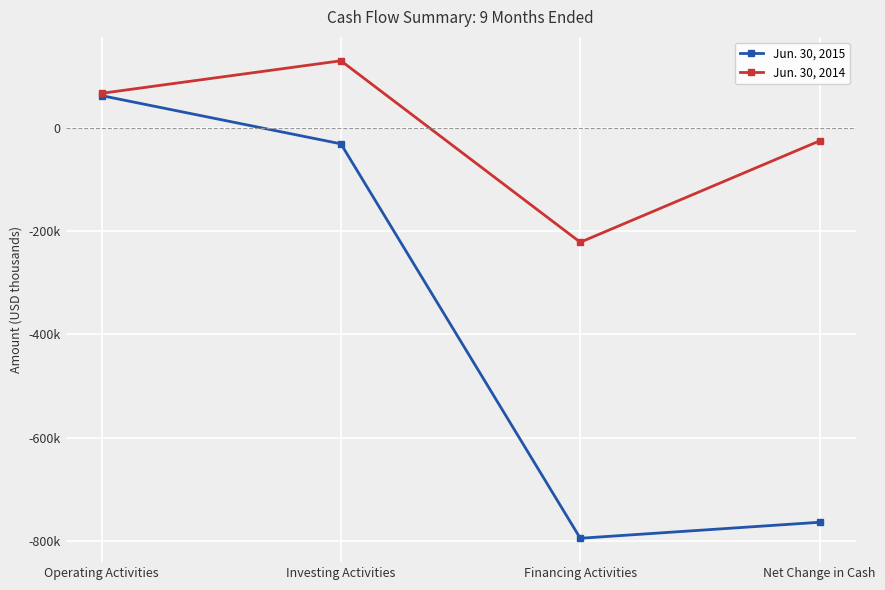

What are all the series names shown in the legend?

Jun. 30, 2015, Jun. 30, 2014